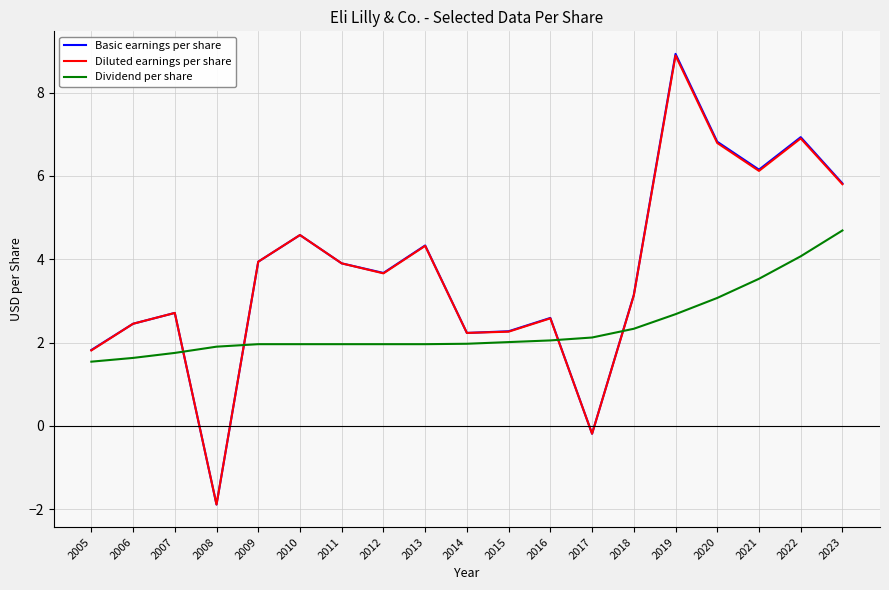

Is the value of Dividend per share at 2021 greater than the value of Diluted earnings per share at 2016?

Yes